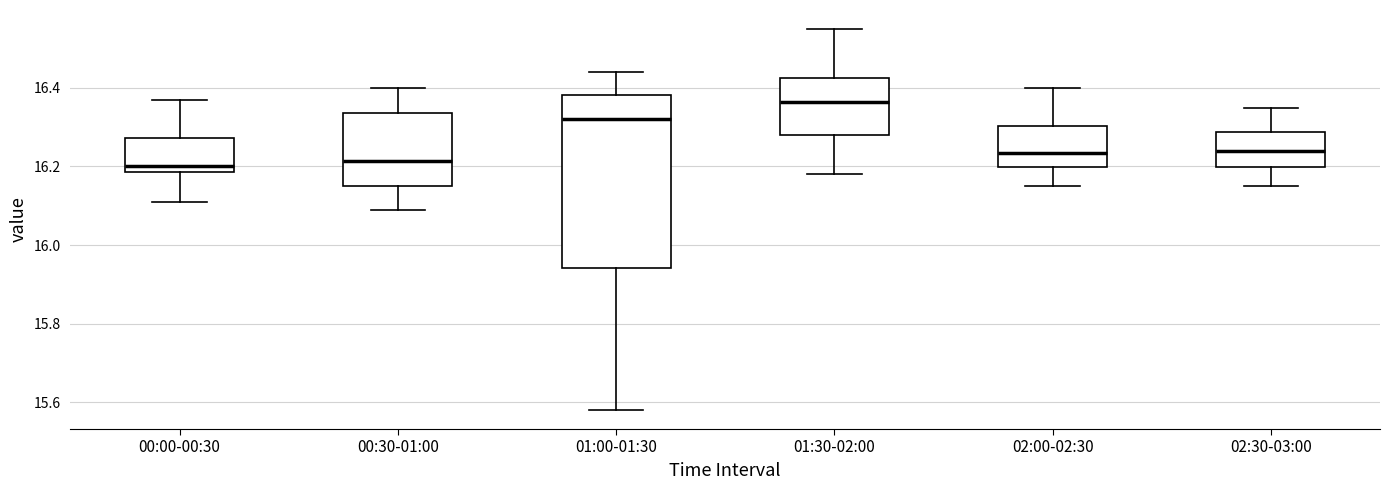

Reading left to right, read every box against the y-axis: the position of its median line, the range the box covers, and the ends of its whiskers. The values are not printed on the chart, so give them approximately, as read against the axis.

00:00-00:30: median 16.20, box 16.18 to 16.28, whiskers 16.12 to 16.38
00:30-01:00: median 16.22, box 16.16 to 16.34, whiskers 16.10 to 16.40
01:00-01:30: median 16.32, box 15.94 to 16.38, whiskers 15.58 to 16.44
01:30-02:00: median 16.36, box 16.28 to 16.42, whiskers 16.18 to 16.56
02:00-02:30: median 16.24, box 16.20 to 16.30, whiskers 16.16 to 16.40
02:30-03:00: median 16.24, box 16.20 to 16.28, whiskers 16.16 to 16.36